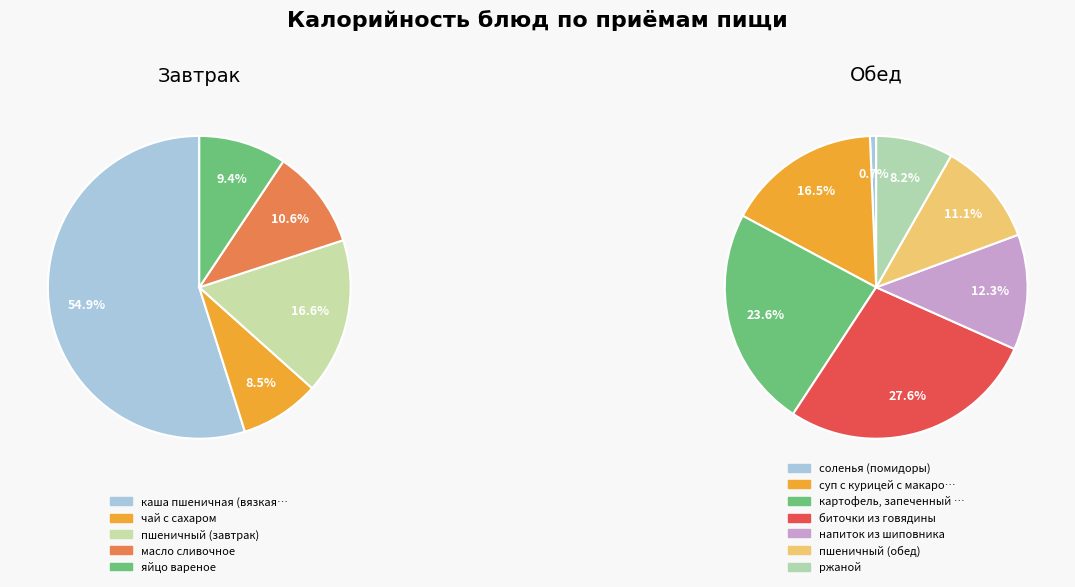

Which slice is the largest?

каша пшеничная (вязкая) молочная